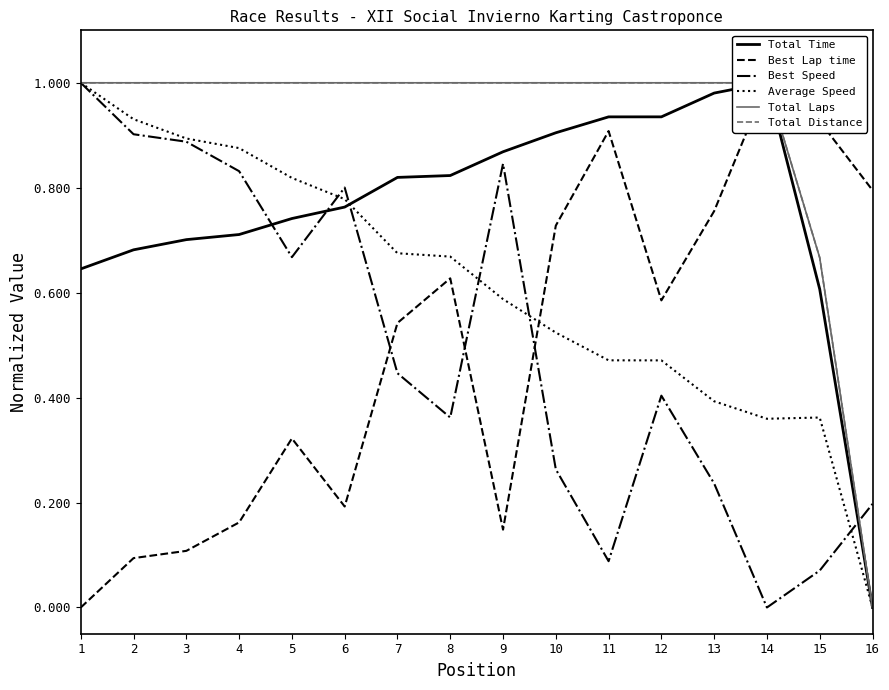

At how many categories does at least one series exceed 0?

16